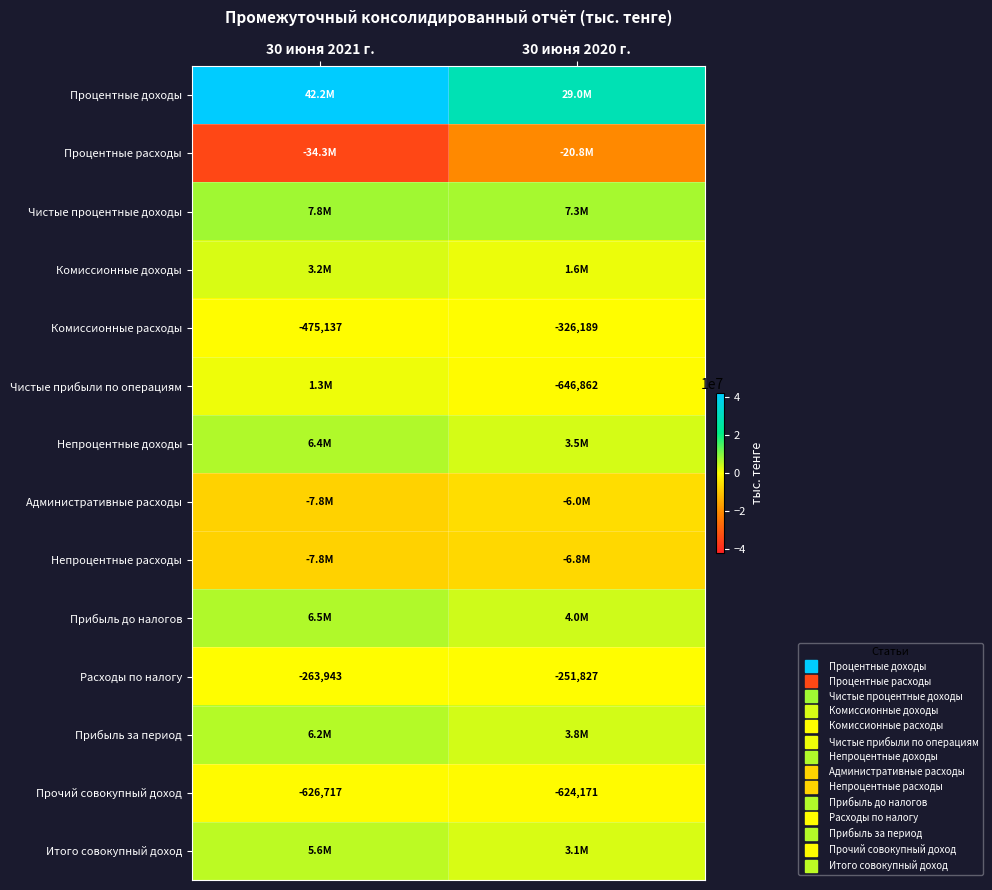

What is the spread (max minus min) of values at 30 июня 2020 г.?

49766532